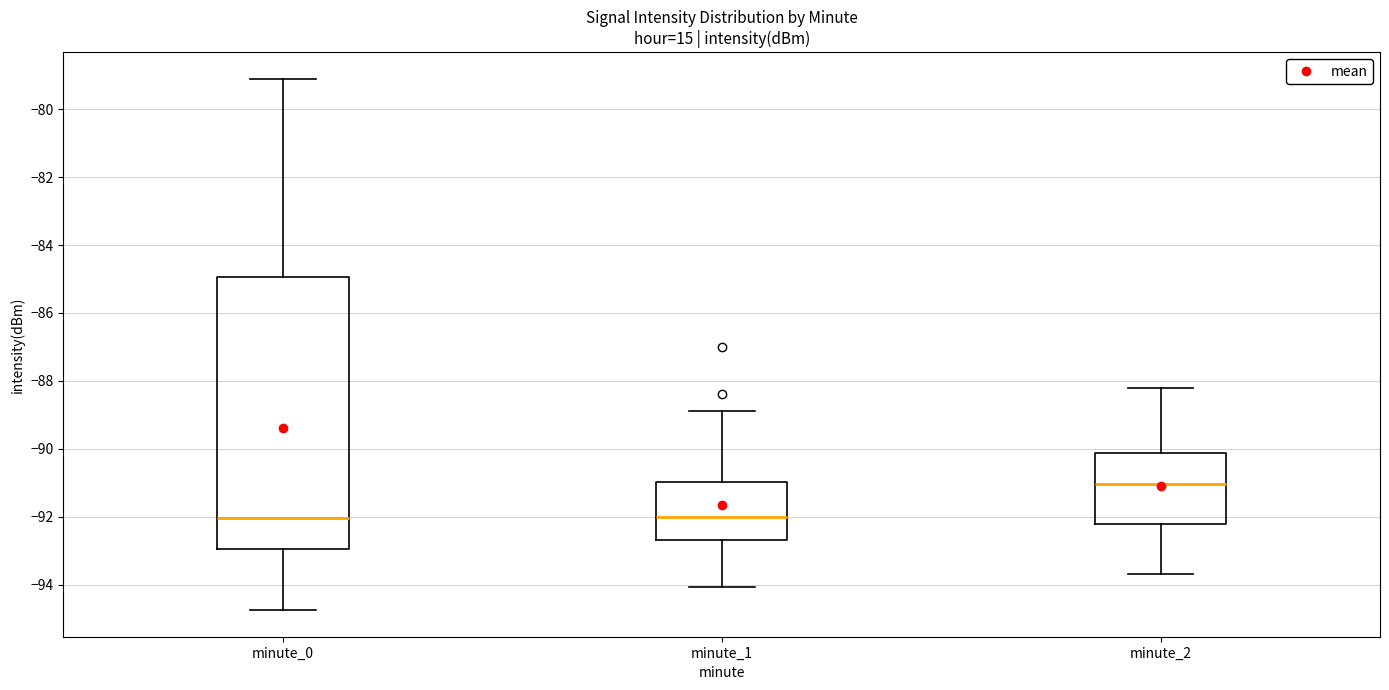

Reading left to right, read every box against the y-axis: the position of its median line, the range the box covers, and the ends of its whiskers. The values are not printed on the chart, so give them approximately, as read against the axis.

minute_0: median -92.0, box -93.0 to -85.0, whiskers -94.8 to -79.2
minute_1: median -92.0, box -92.6 to -91.0, whiskers -94.0 to -88.8
minute_2: median -91.0, box -92.2 to -90.2, whiskers -93.6 to -88.2